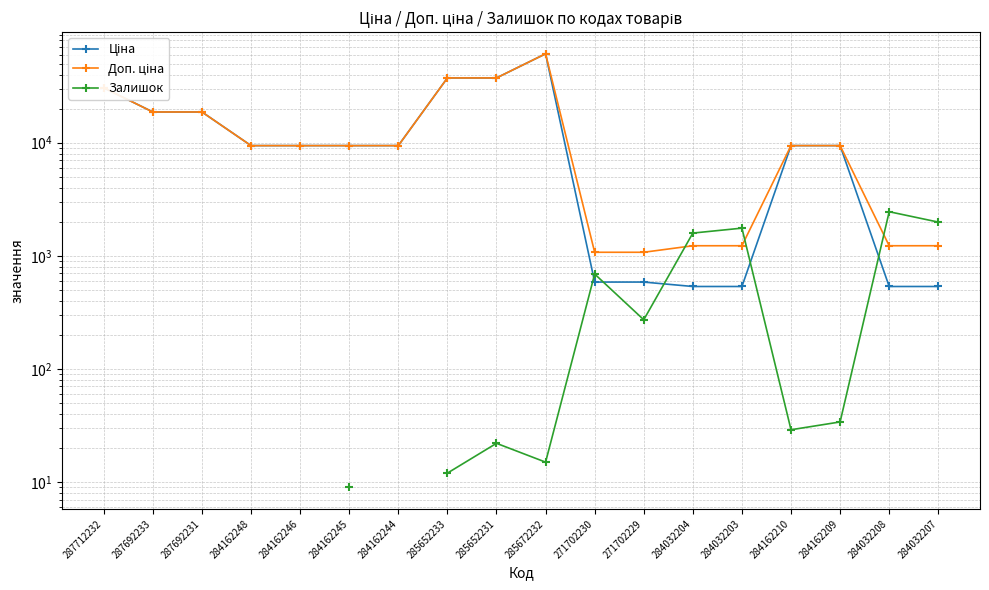

In Доп. ціна, how many points are higher than both neighbors (excluding endpoints)?

1